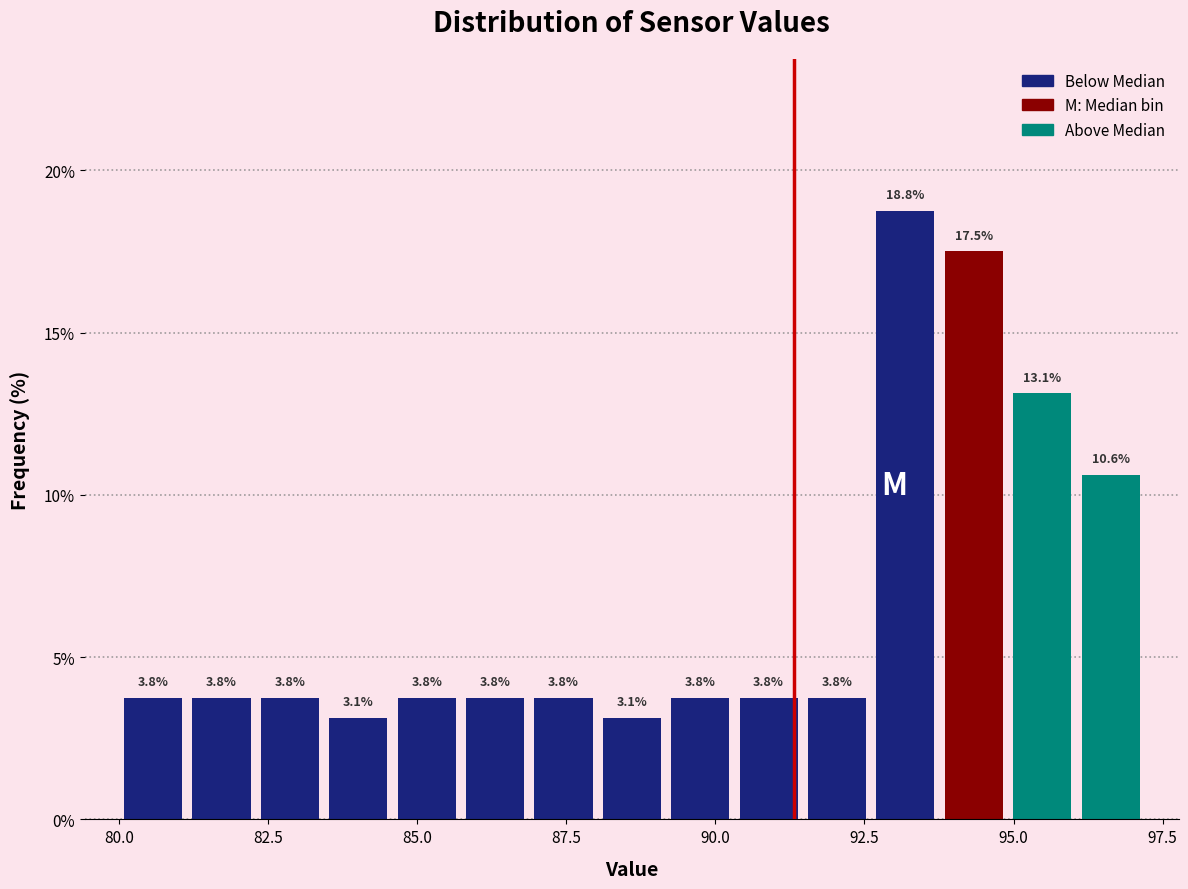

Around what value on the x-axis is the tallest bar? Give the approximate position of its centre, as read against the axis.

93.0